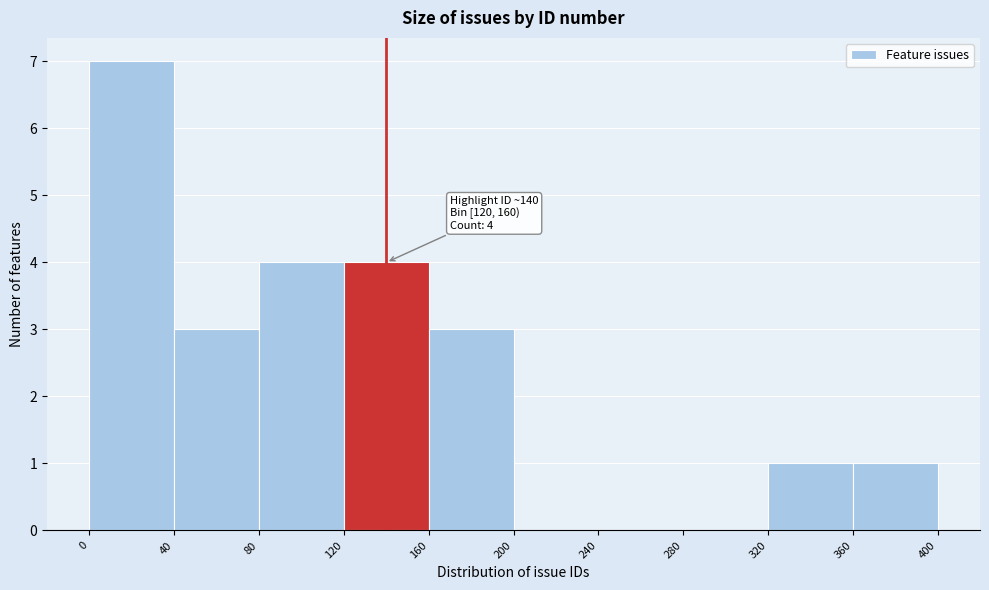

Over which range of the x-axis is the bar tallest?

0 to 40